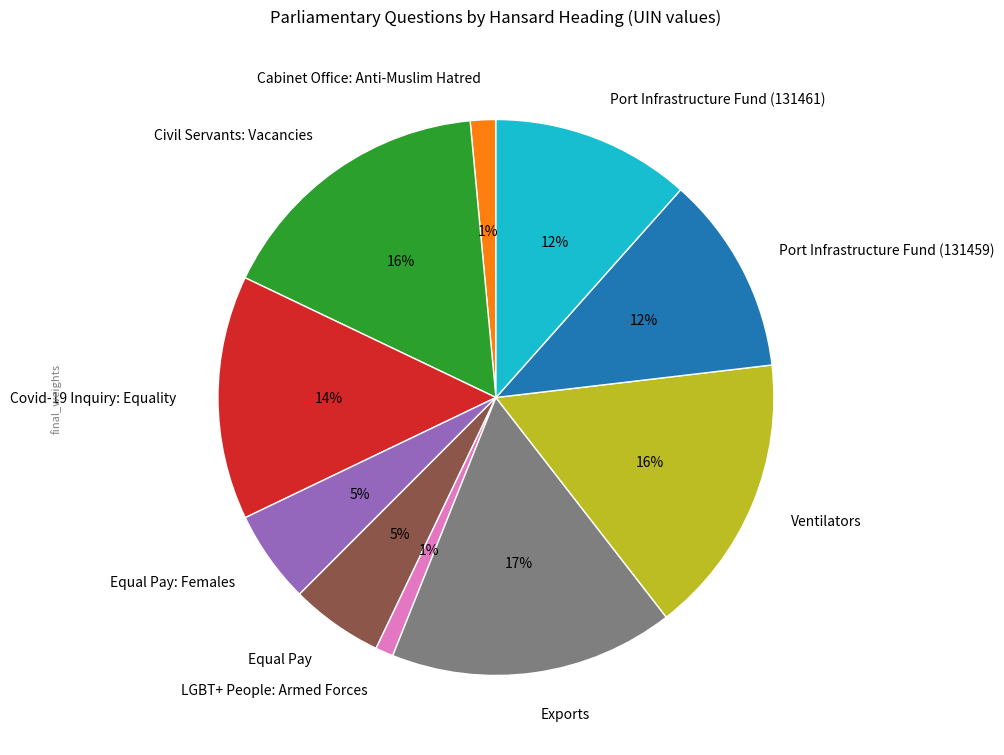

Is there a majority slice in this chart?

No